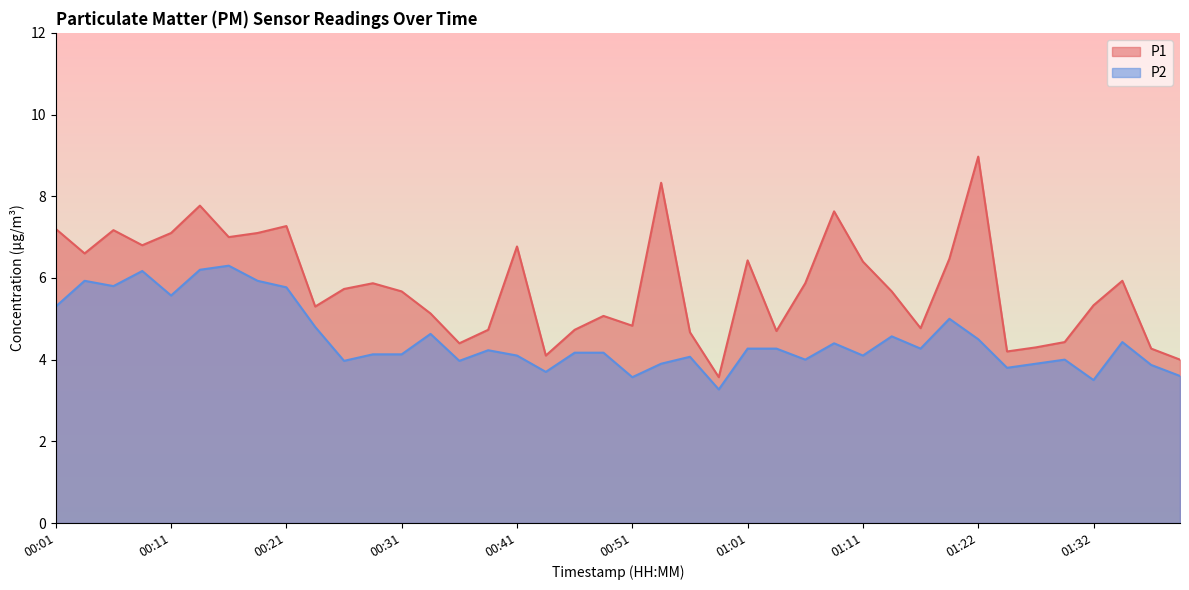

At 00:51, list the series in order from smallest to largest.

P2, P1